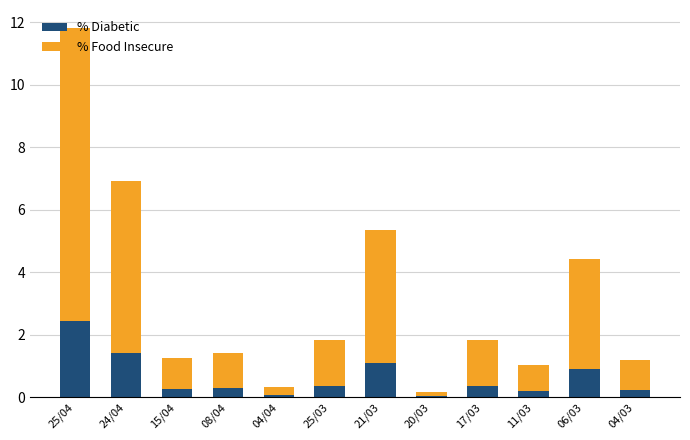

The value of % Diabetic at 24/04 is 1.4. True or false?

True